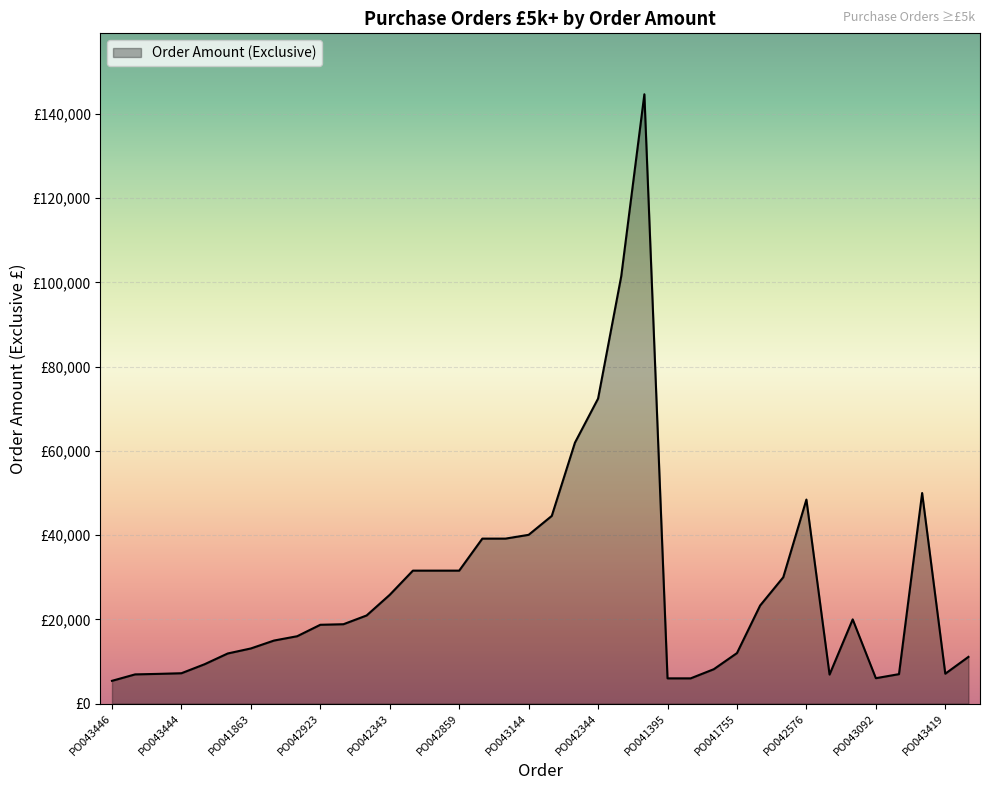

Reading right to left, extract all data points from this chart.

11097.5	7105.0	50000.0	7000.0	6036.0	20000.0	6900.0	48450.0	30000.0	23288.0	12000.0	8171.7	6000.0	6000.0	144677.6	101457.6	72428.3	61950.7	44570.9	40076.0	39177.5	39177.5	31575.0	31575.0	31575.0	25834.2	20928.0	18852.0	18720.0	16000.0	14976.0	13100.0	11904.5	9350.0	7215.0	7060.9	6940.5	5411.5